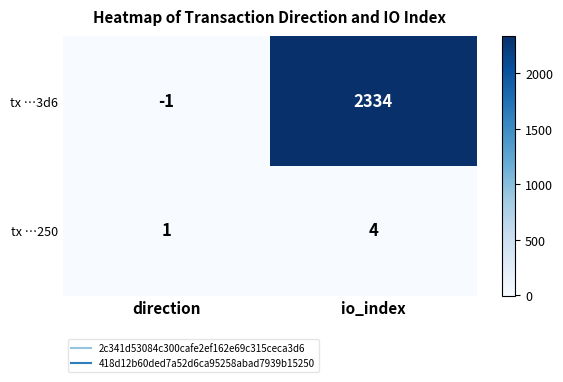

Reading left to right, transcribe all the data shown in this chart.

tx …3d6: direction=-1	io_index=2334
tx …250: direction=1	io_index=4